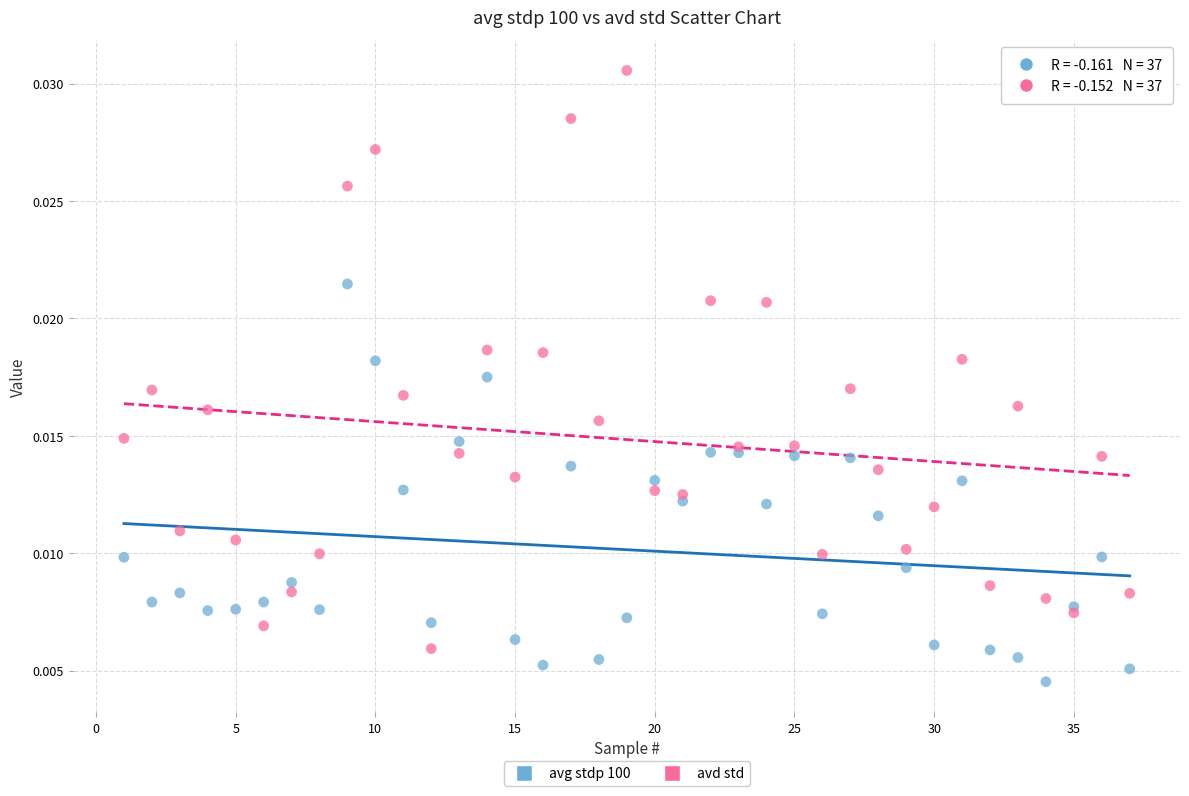

Which series contains the highest Y value?

avd std